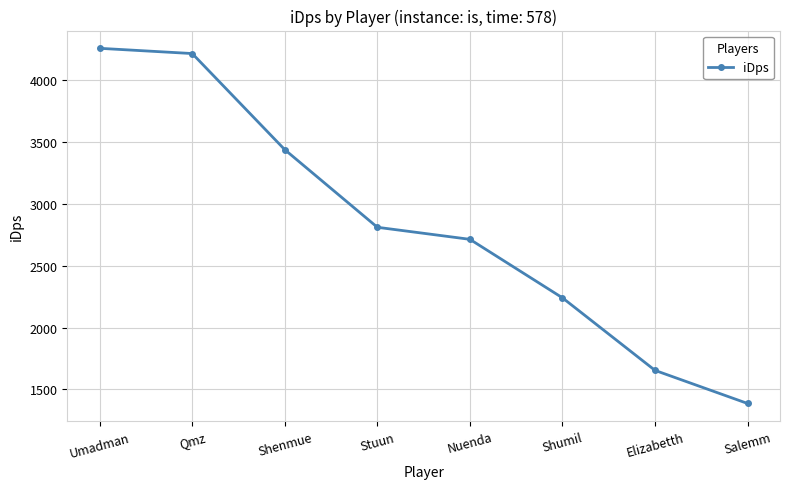

True or false: there are more than 2 points higher than both neighbors.

False